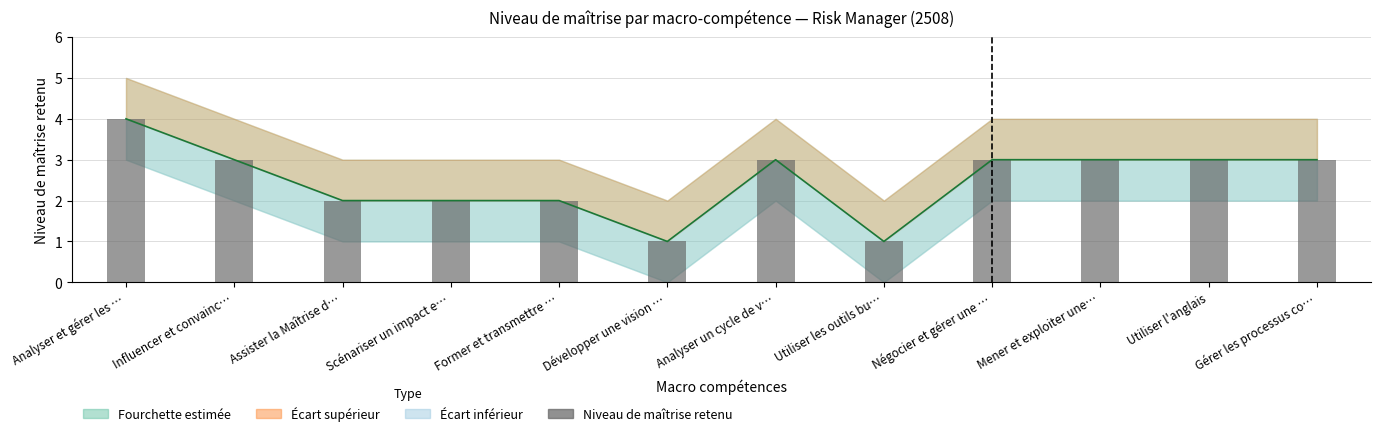

What is the change in value from Développer une vision … to Utiliser l'anglais?

+2